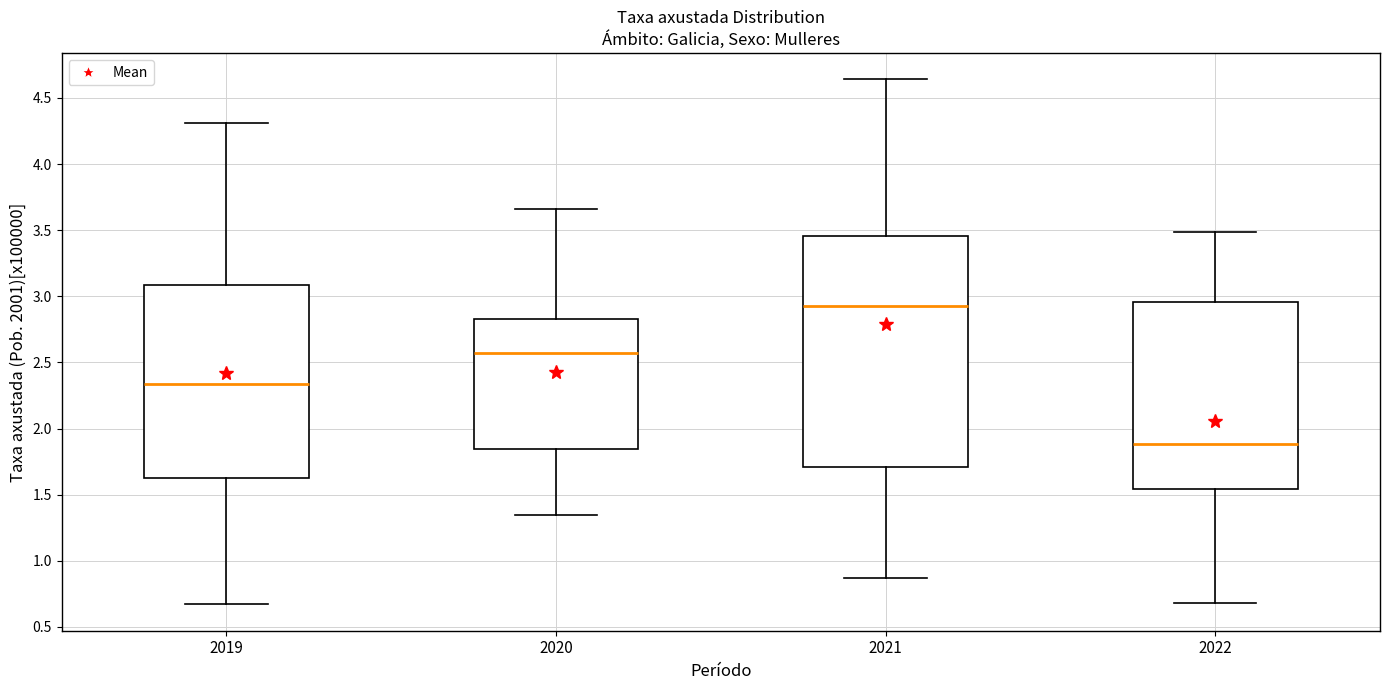

Where does the median line of the box at x = 2020 sit on the y-axis? The values are not printed on the chart, so give them approximately, as read against the axis.

2.60